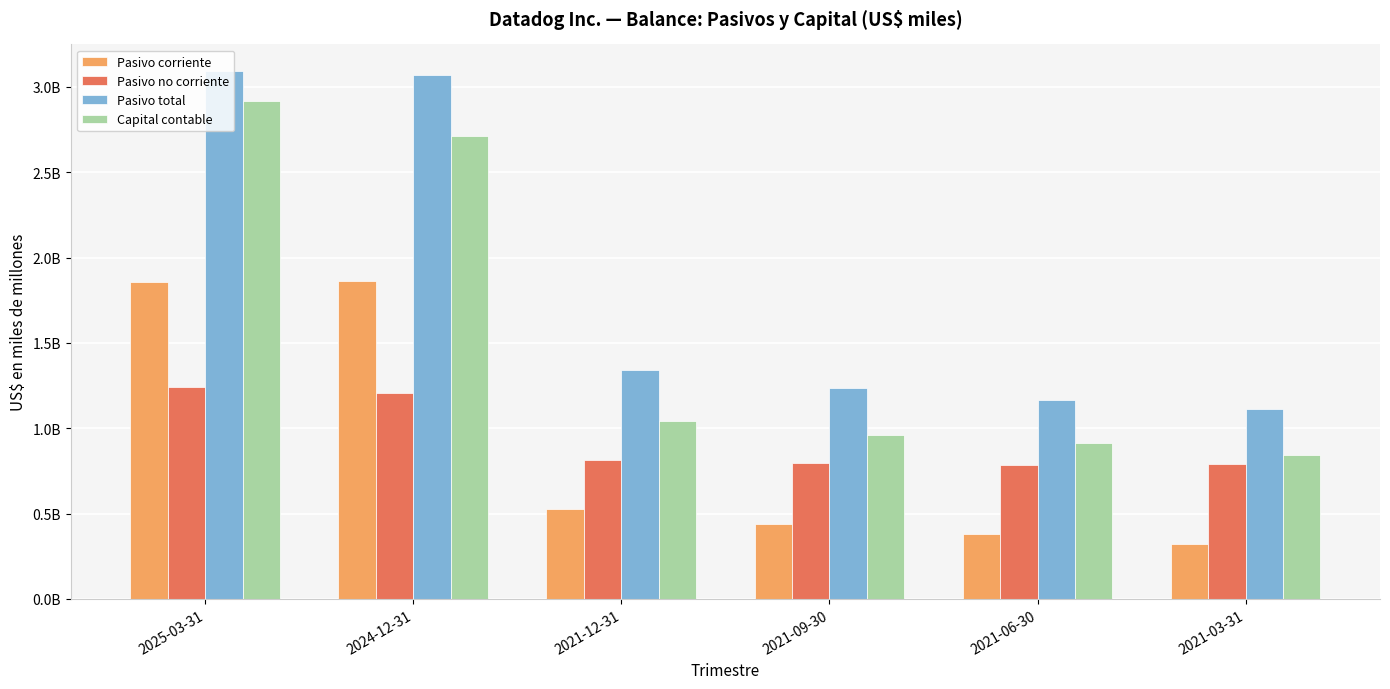

At which label does Capital contable reach its peak?

2025-03-31